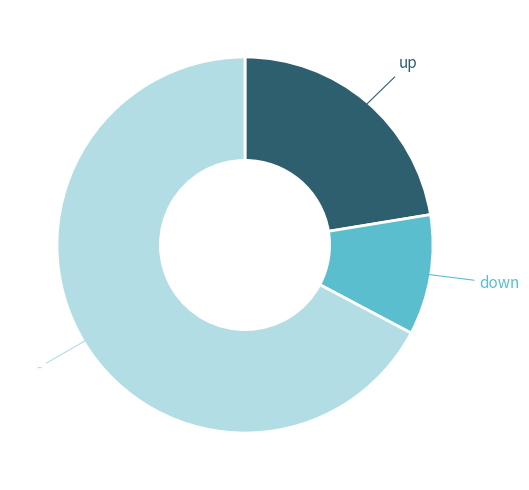

Do up and - together represent more than half of the pie?

Yes